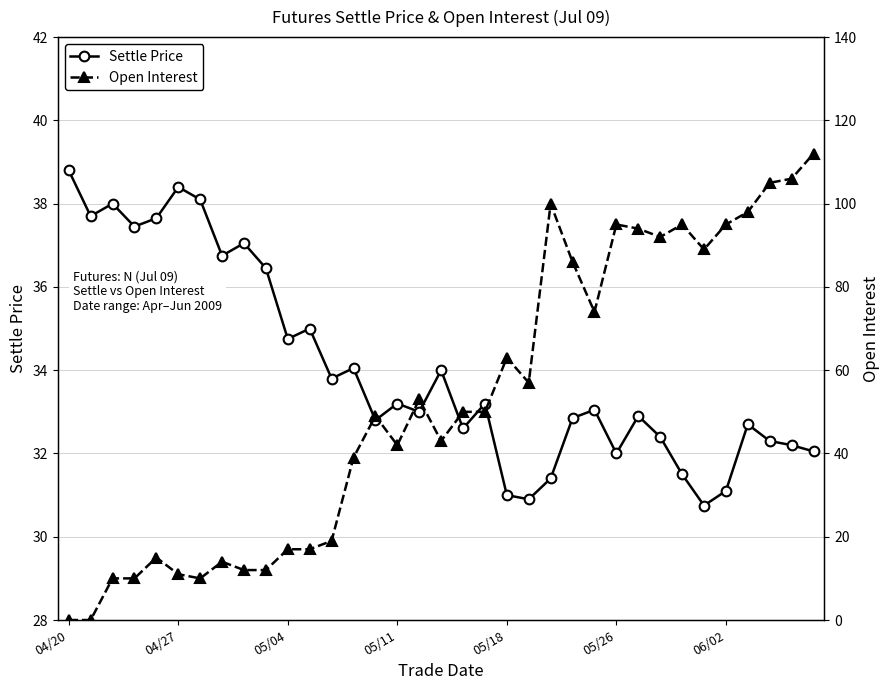

What are all the series names shown in the legend?

Settle Price, Open Interest